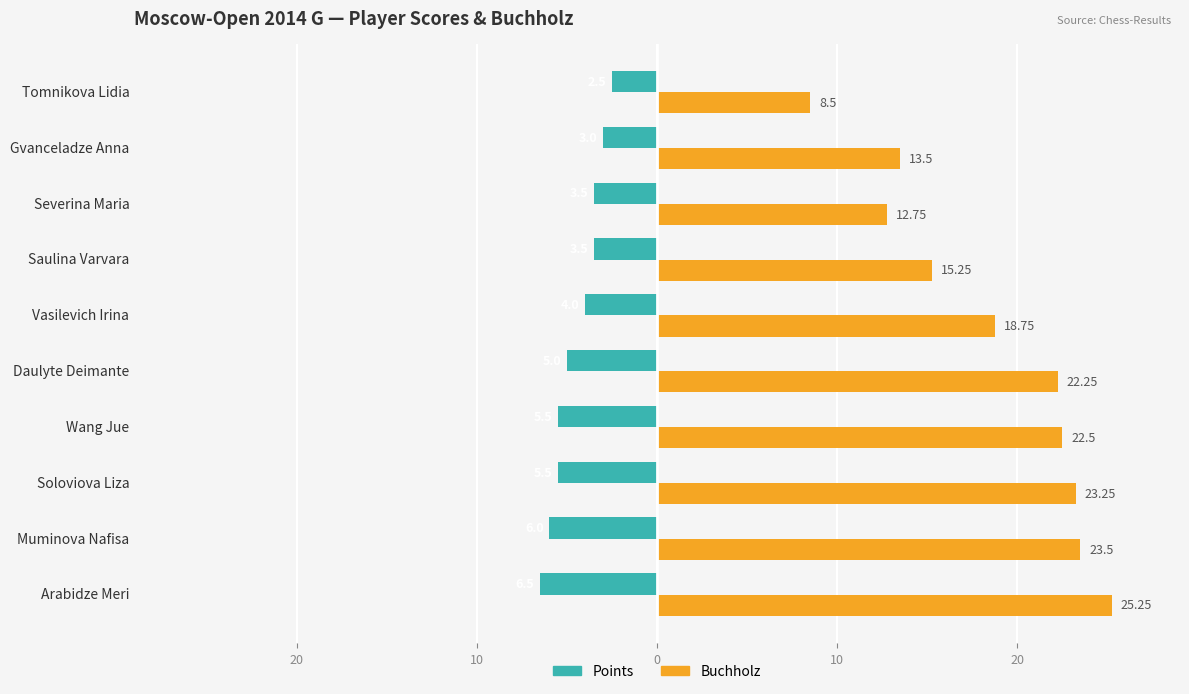

What are all the series names shown in the legend?

Points, Buchholz